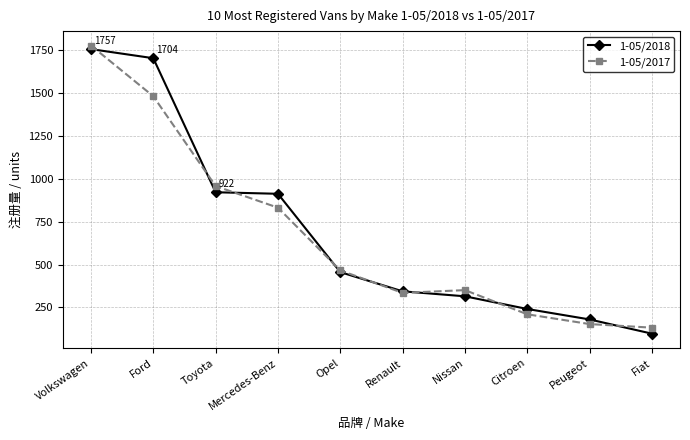

After their last crossing, which series has the higher values: 1-05/2017 or 1-05/2018?

1-05/2017